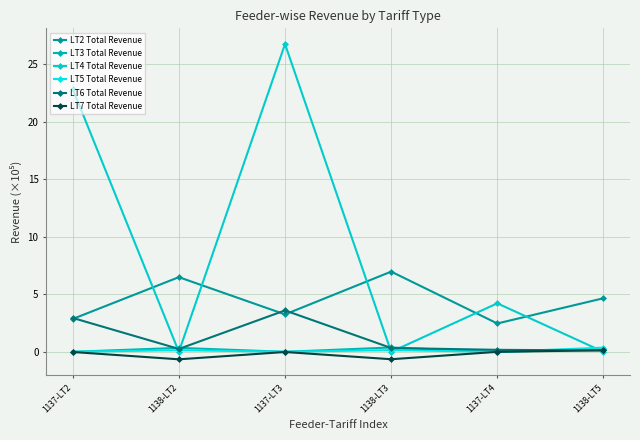

At 1137-LT3, list the series in order from largest to smallest.

LT4 Total Revenue, LT6 Total Revenue, LT2 Total Revenue, LT5 Total Revenue, LT3 Total Revenue, LT7 Total Revenue